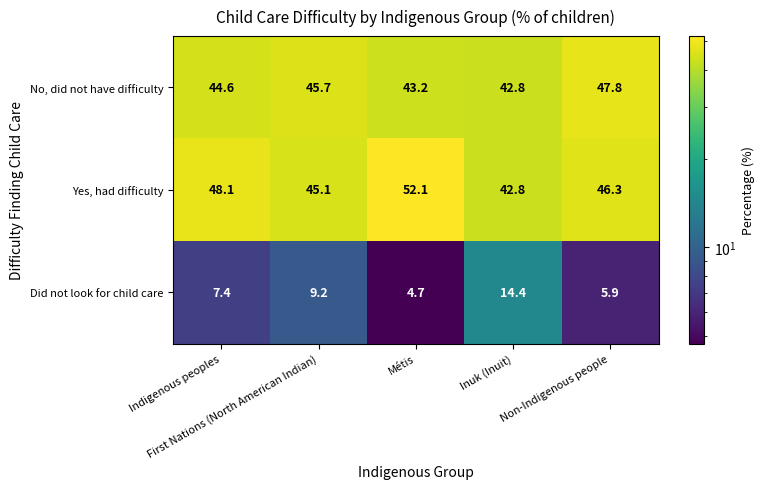

What is the difference between the maximum and minimum values in the Did not look for child care series?

9.7